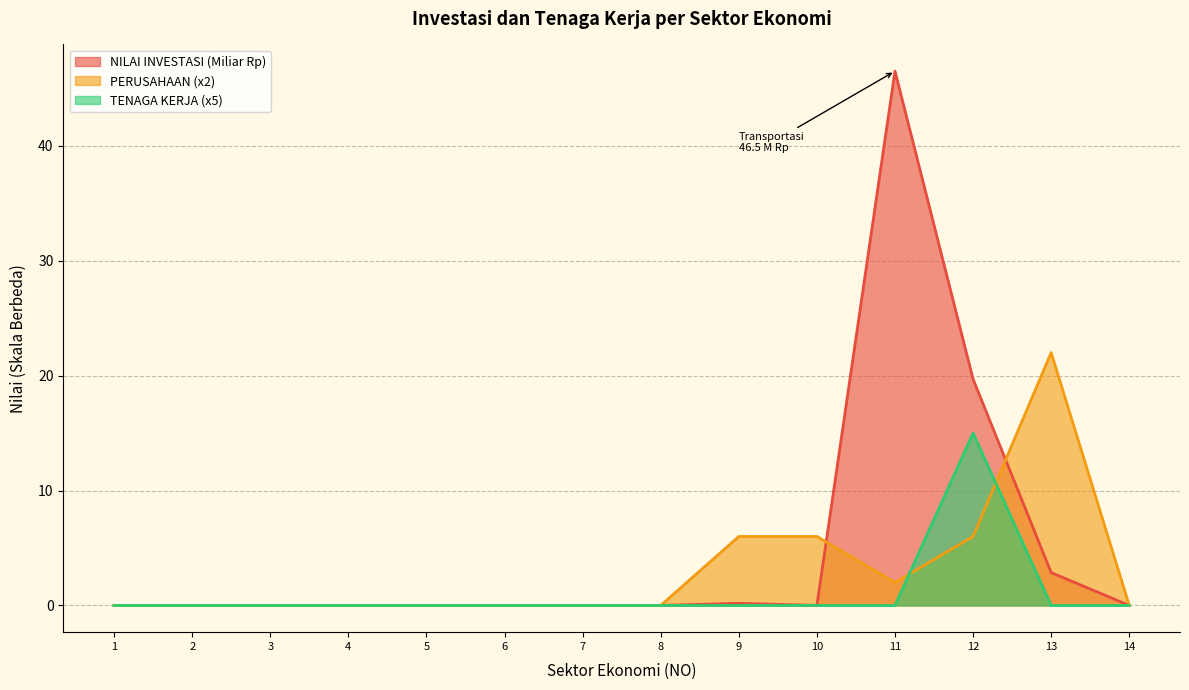

At which category is the sum across all series the highest?

11